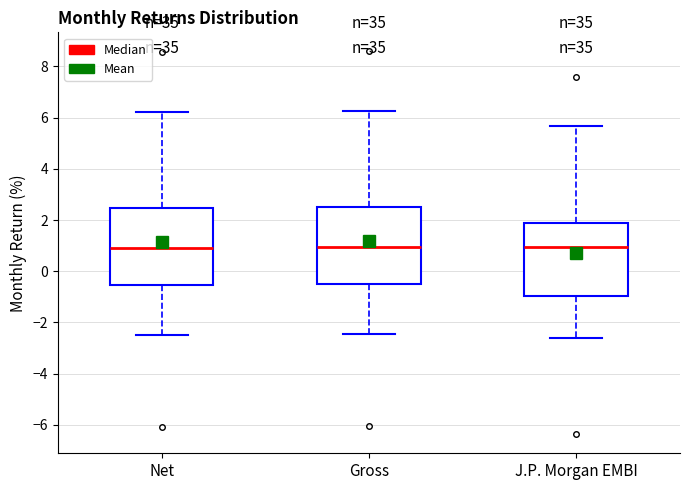

Reading left to right, transcribe this box plot: for each box, give where its median line is, the range the box spans, and where its two whiskers end, as read against the y-axis. The values are not printed on the chart, so give them approximately, as read against the axis.

Net: median 1.0, box -0.6 to 2.4, whiskers -2.4 to 6.2
Gross: median 1.0, box -0.4 to 2.6, whiskers -2.4 to 6.2
J.P. Morgan EMBI: median 1.0, box -1.0 to 1.8, whiskers -2.6 to 5.6